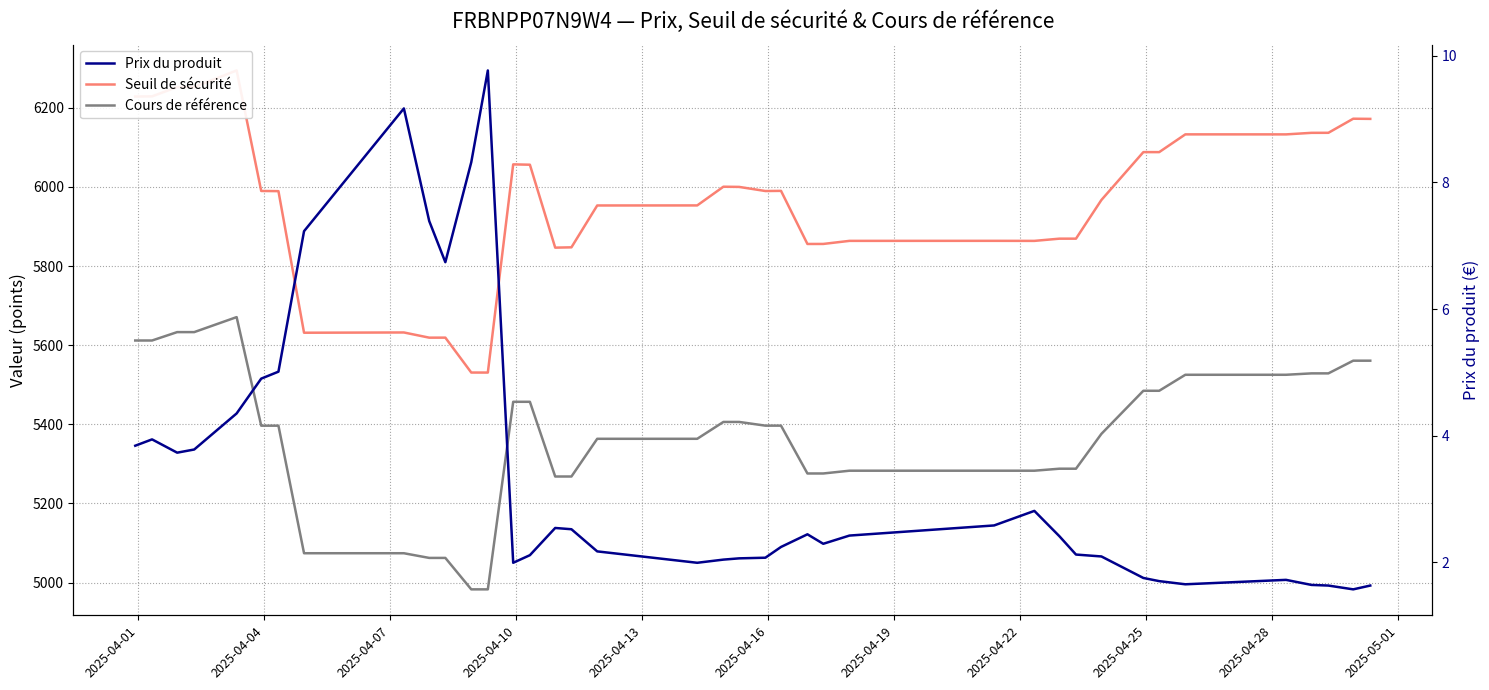

What is the sum of all Cours de référence values?

209523.9